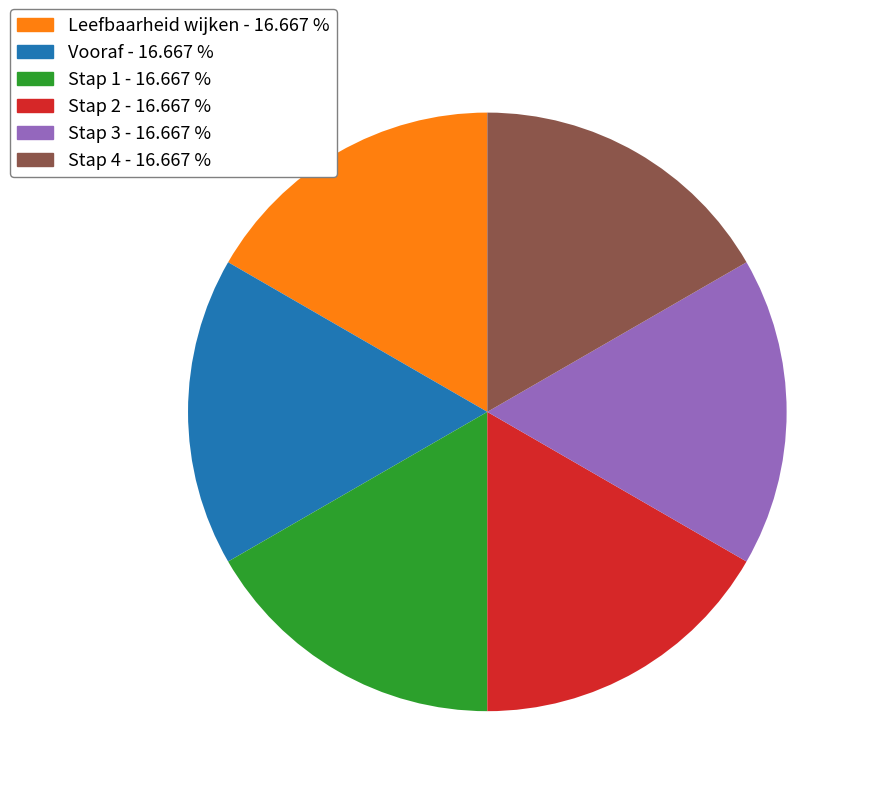

Is there a majority slice in this chart?

No